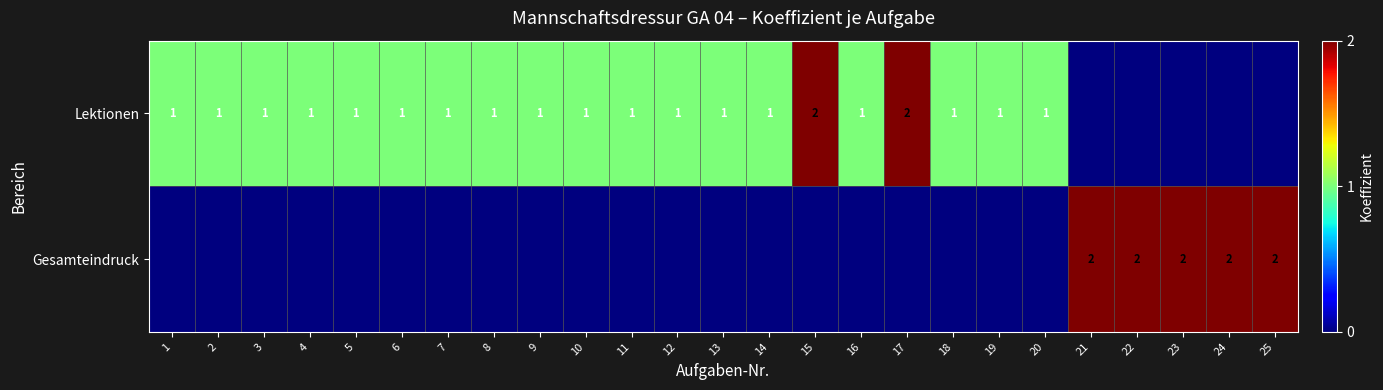

What is the difference between the highest and lowest values at 2?

1